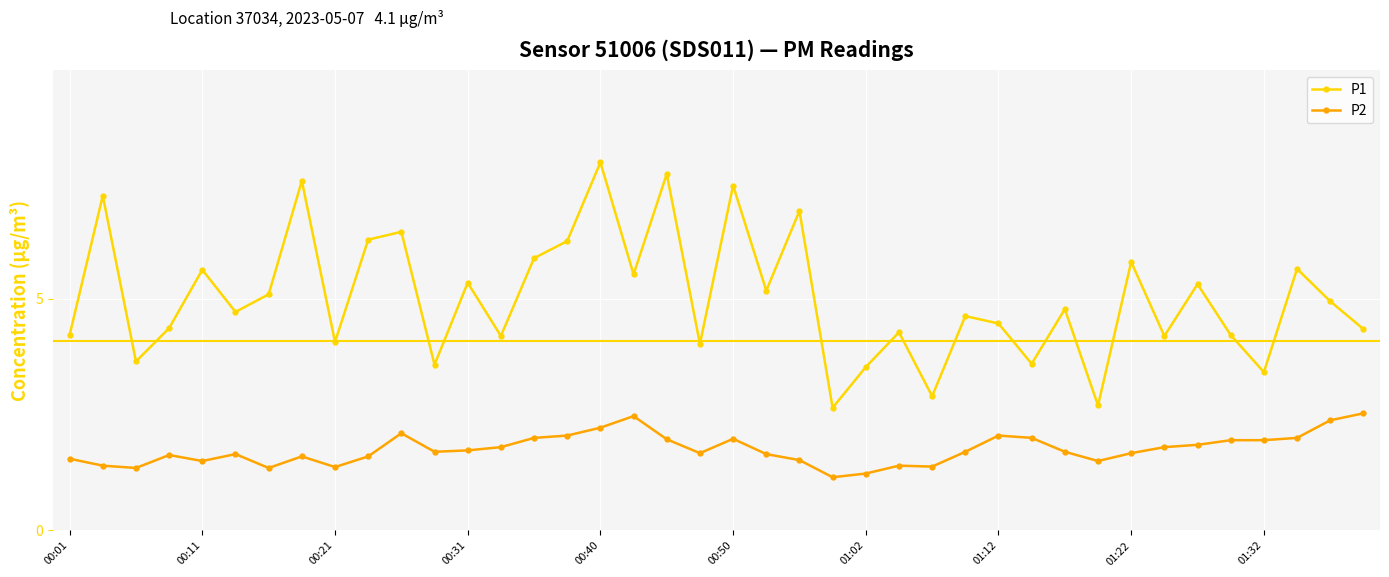

Which series has the largest total across all categories?

P1